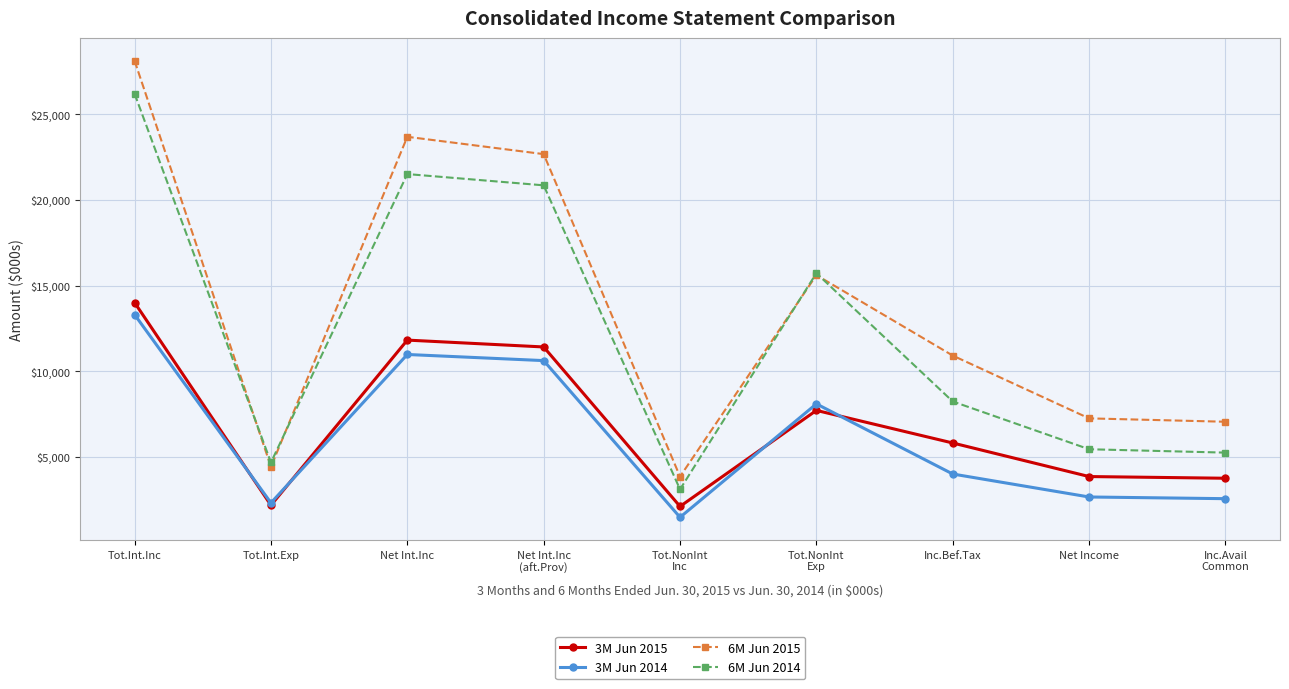

True or false: 6M Jun 2014 and 3M Jun 2014 intersect in this chart.

False